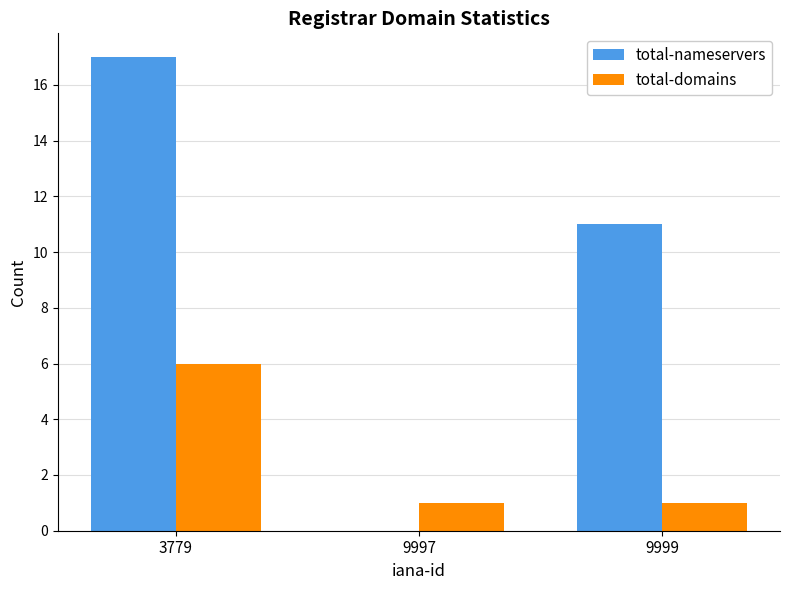

The value of total-nameservers at 9997 is 0. True or false?

True